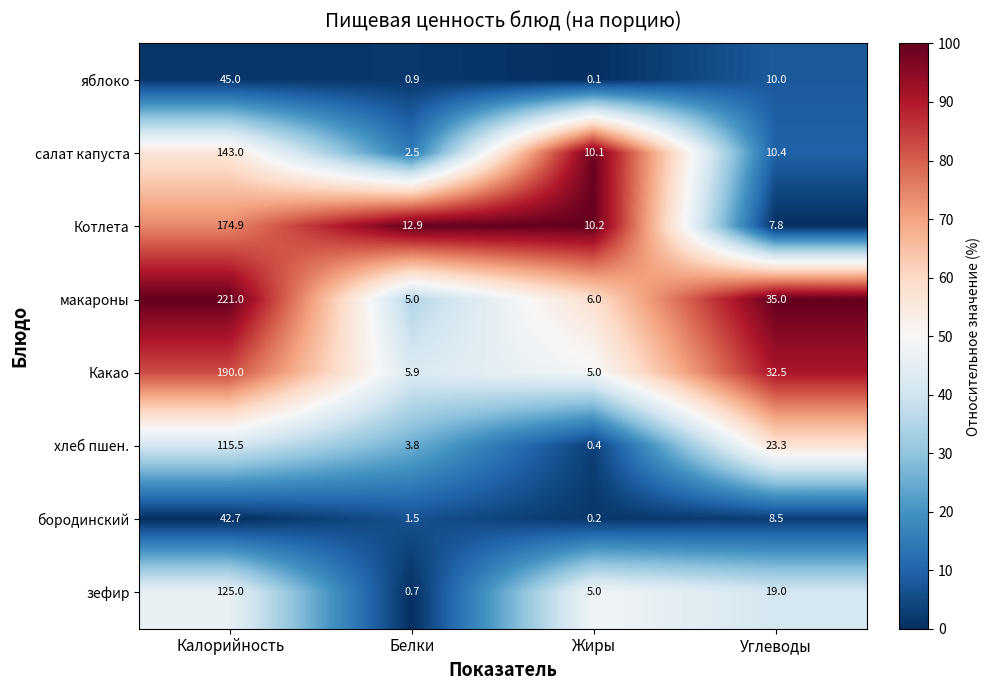

At which category is the sum across all series the highest?

Калорийность